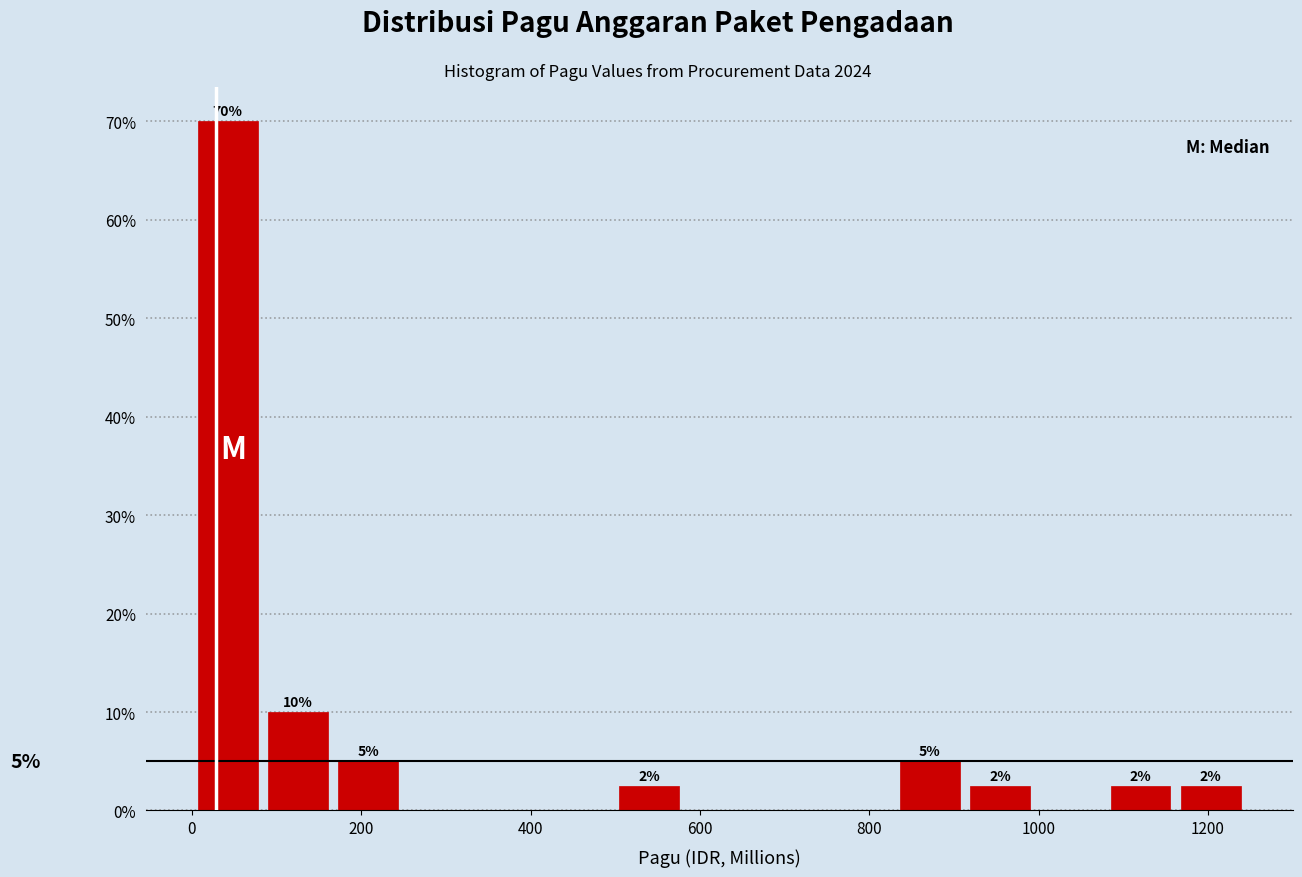

Which range on the x-axis has the tallest bar?

0 to 80